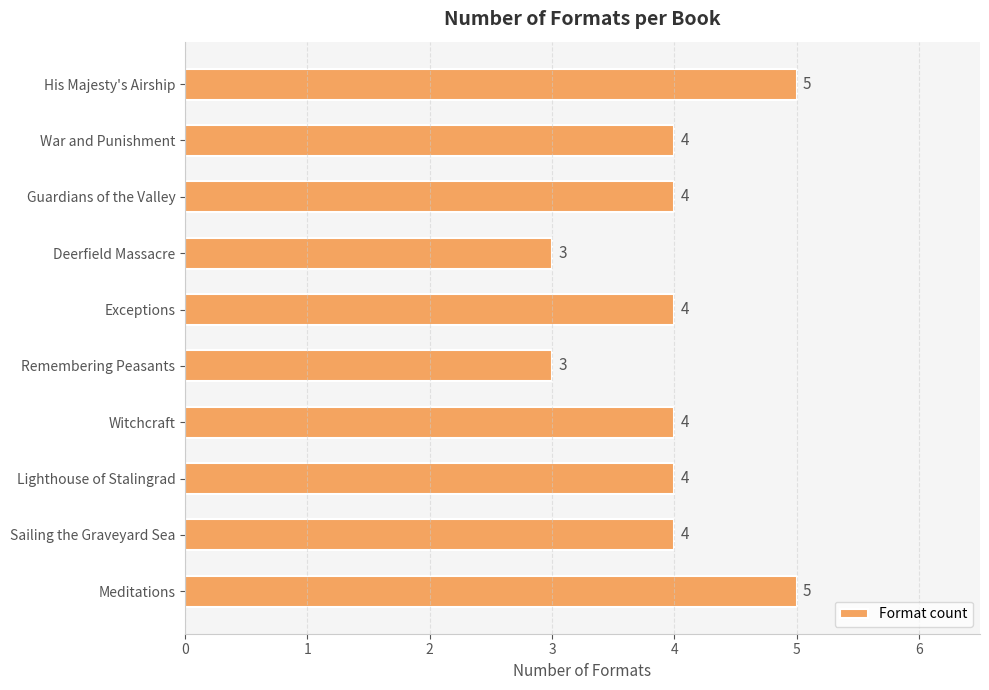

Count the number of categories in the chart.

10